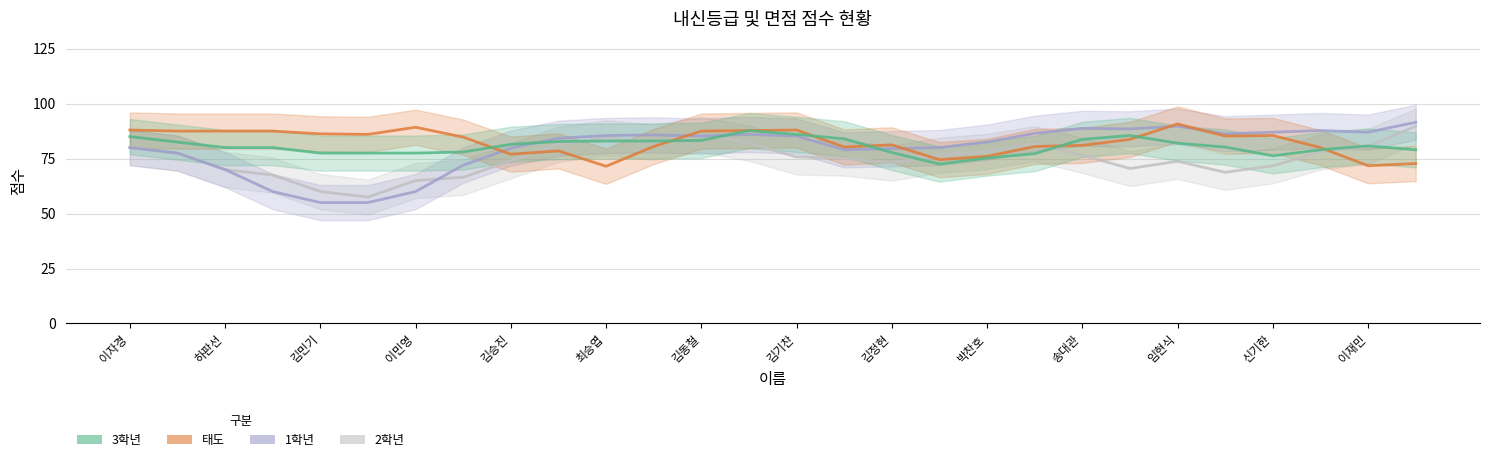

How many data points does each series have?

28